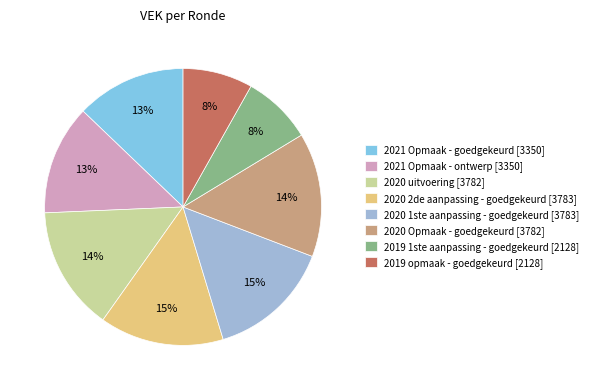

Do 2021 Opmaak - ontwerp [3350] and 2019 1ste aanpassing - goedgekeurd [2128] together represent more than half of the pie?

No